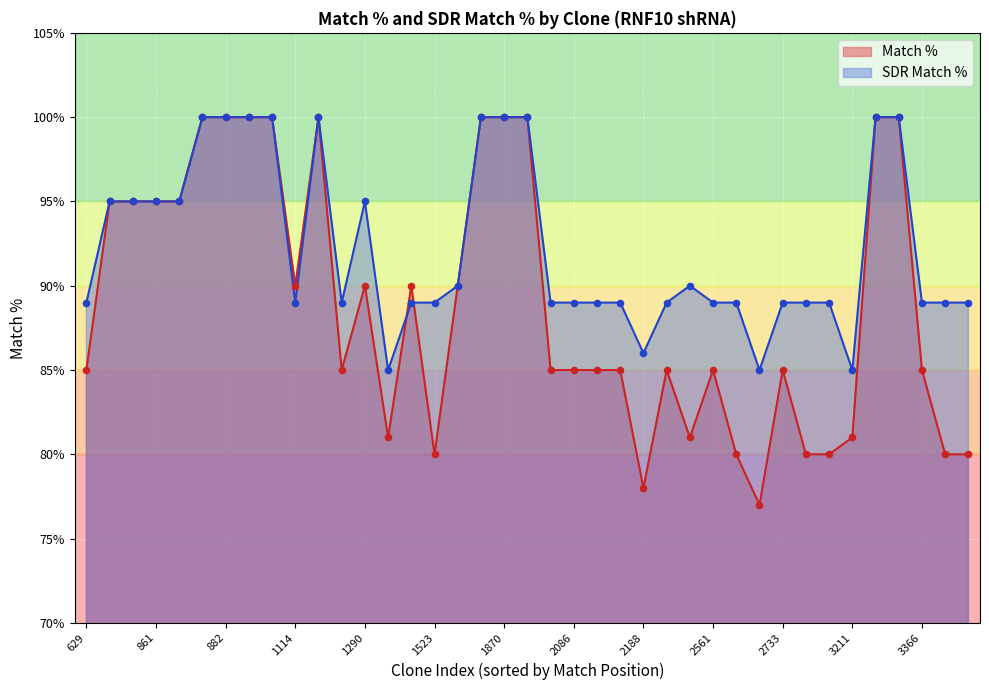

Which series has the largest total across all categories?

SDR Match %